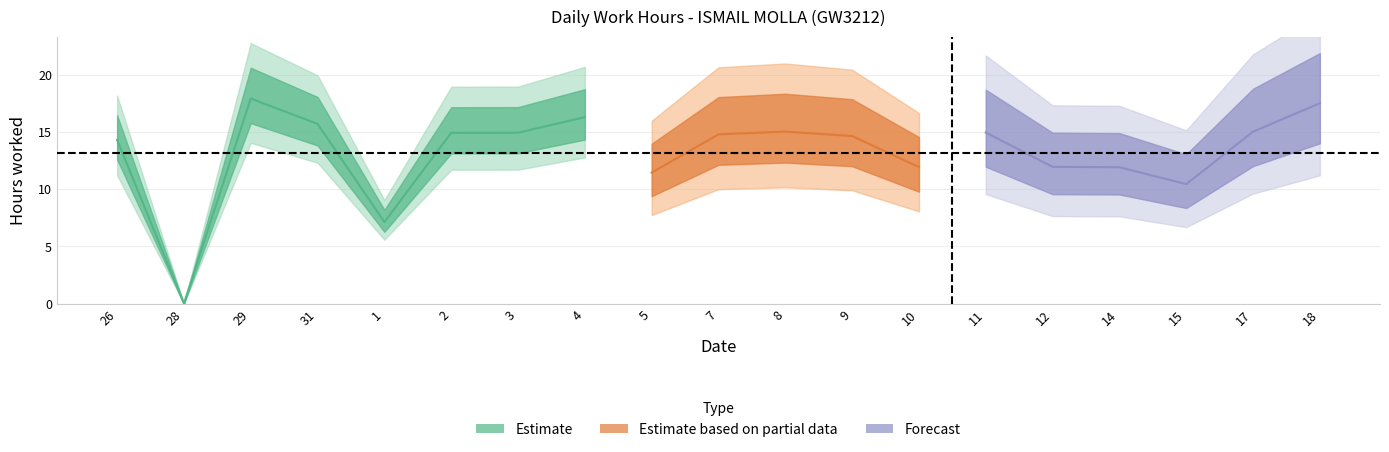

What position from the left is 14?

16